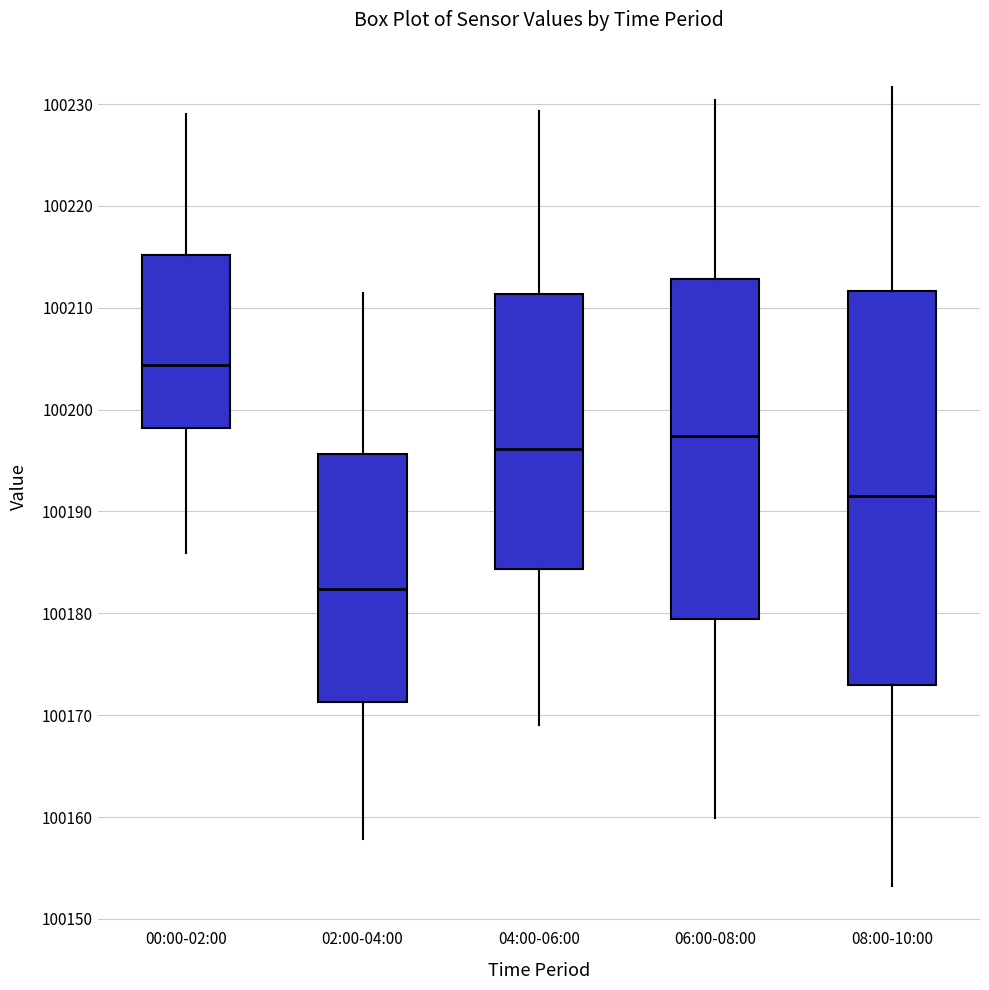

Which box is the tallest, from its lower edge to its upper edge?

08:00-10:00